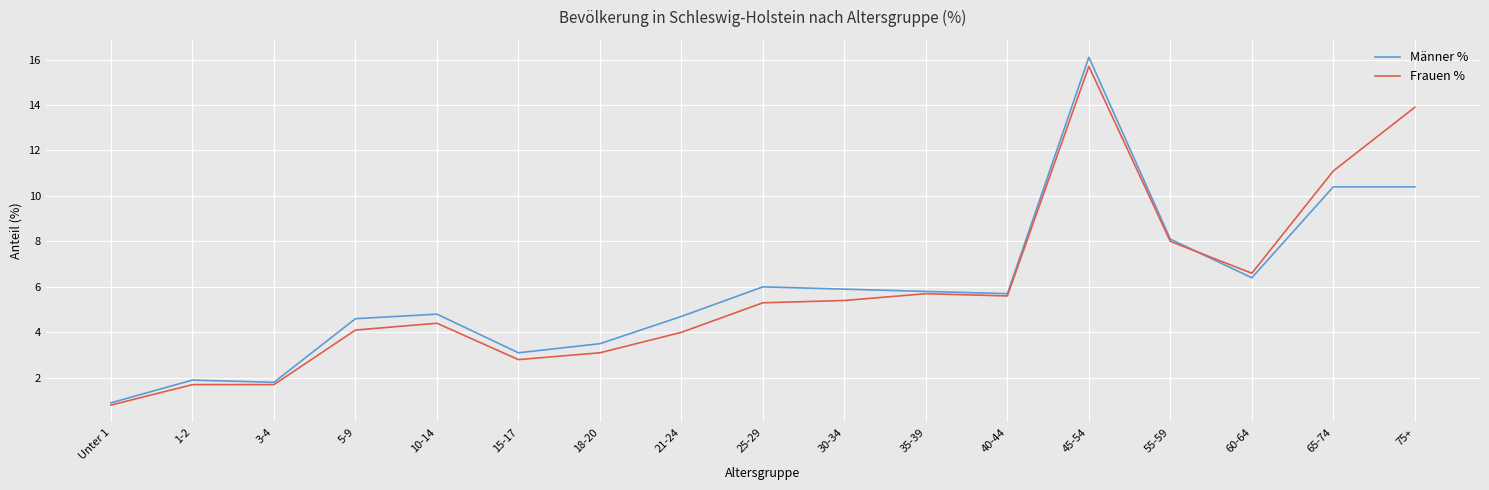

What position from the right is Unter 1?

17